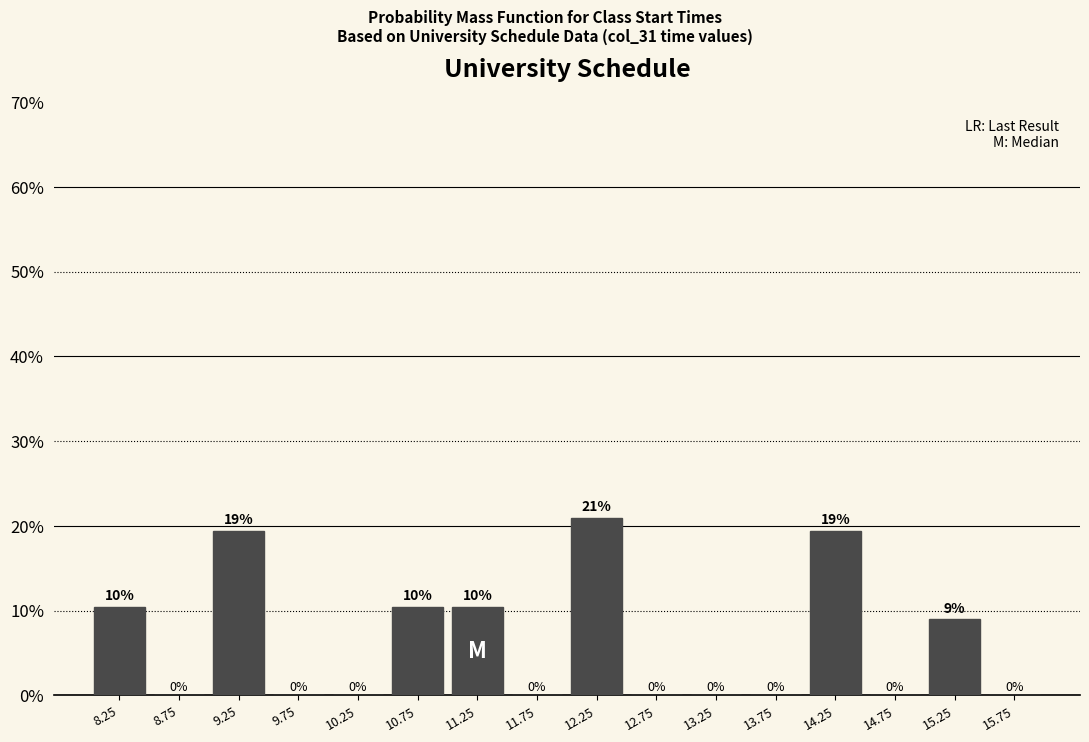

Over which range of the x-axis is the bar tallest?

12.0 to 12.5